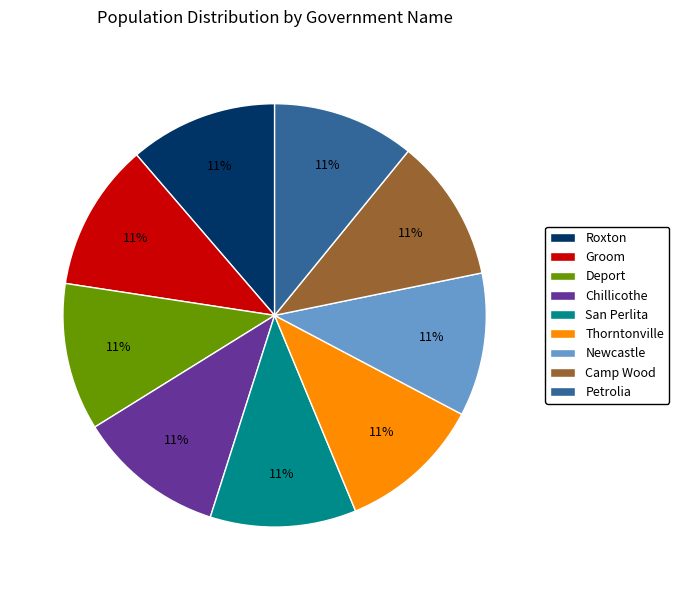

The Petrolia slice represents 11% of the pie. True or false?

True